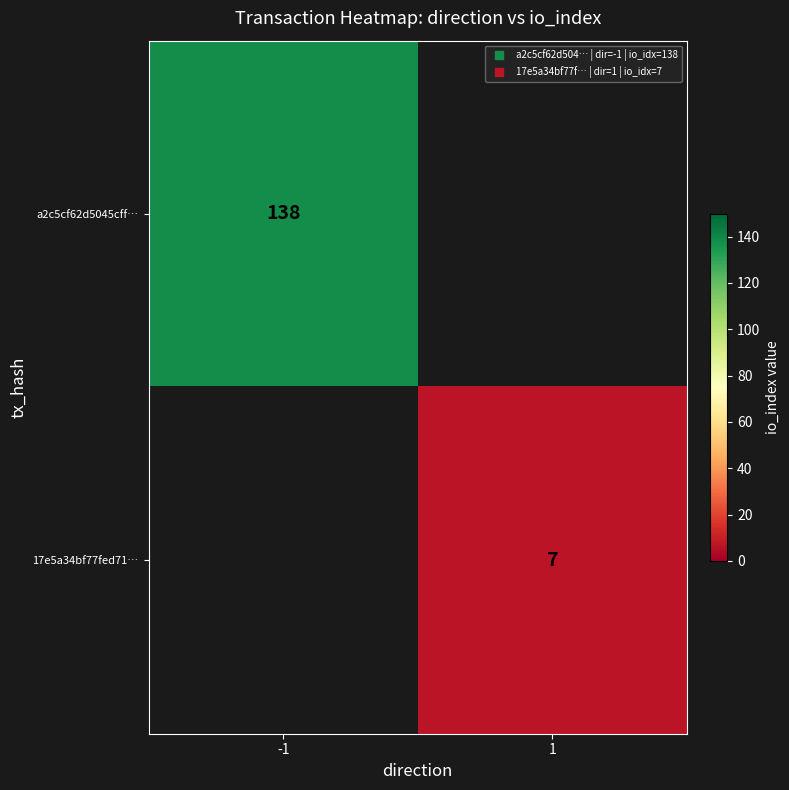

List the labels in order of 17e5a34bf77fed71… value, largest first.

1, -1